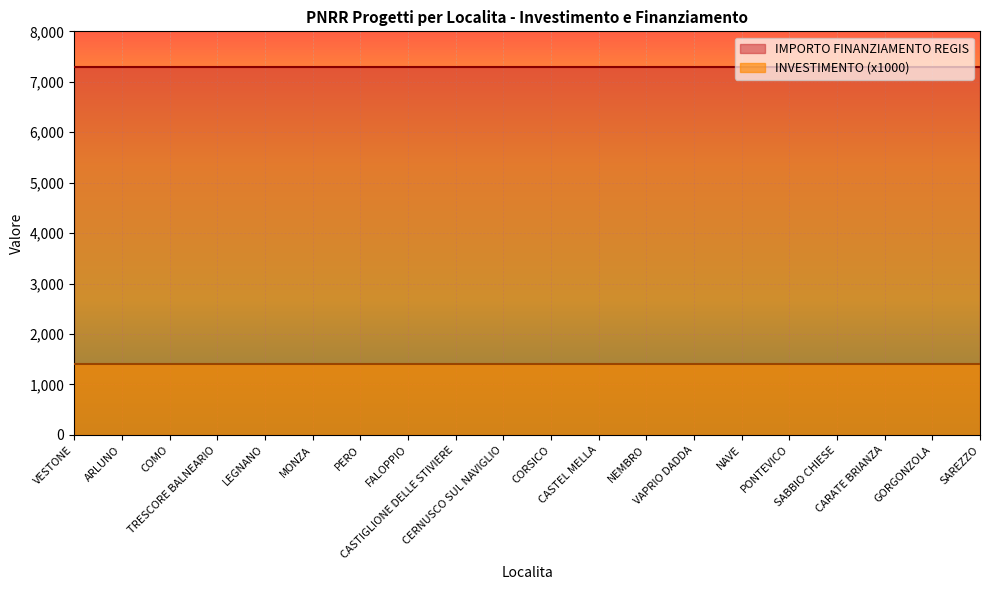

What is the sum of all INVESTIMENTO values?

28.0